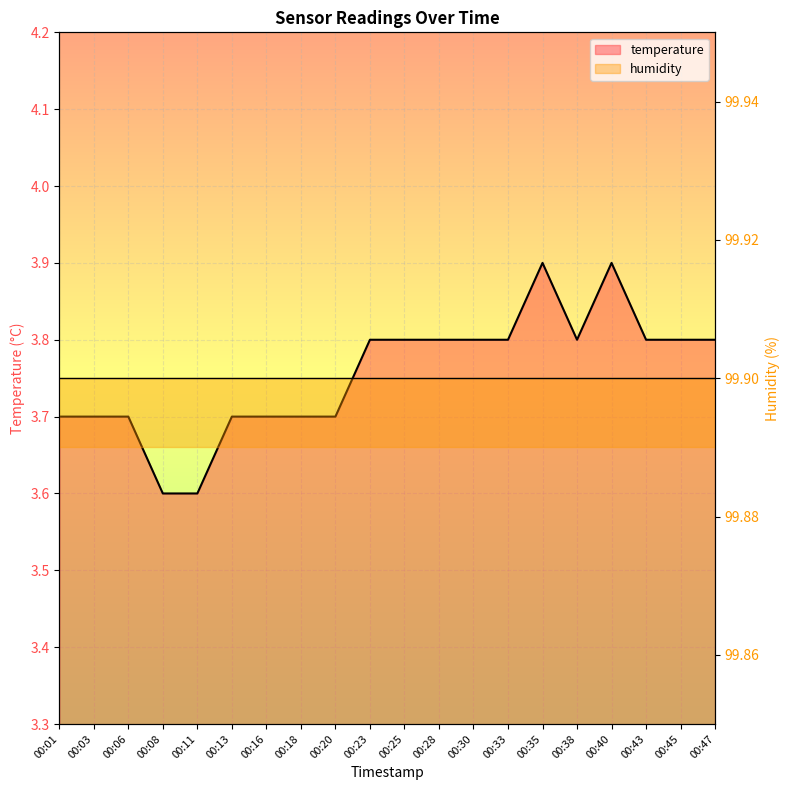

True or false: there are more than 0 points higher than both neighbors.

True